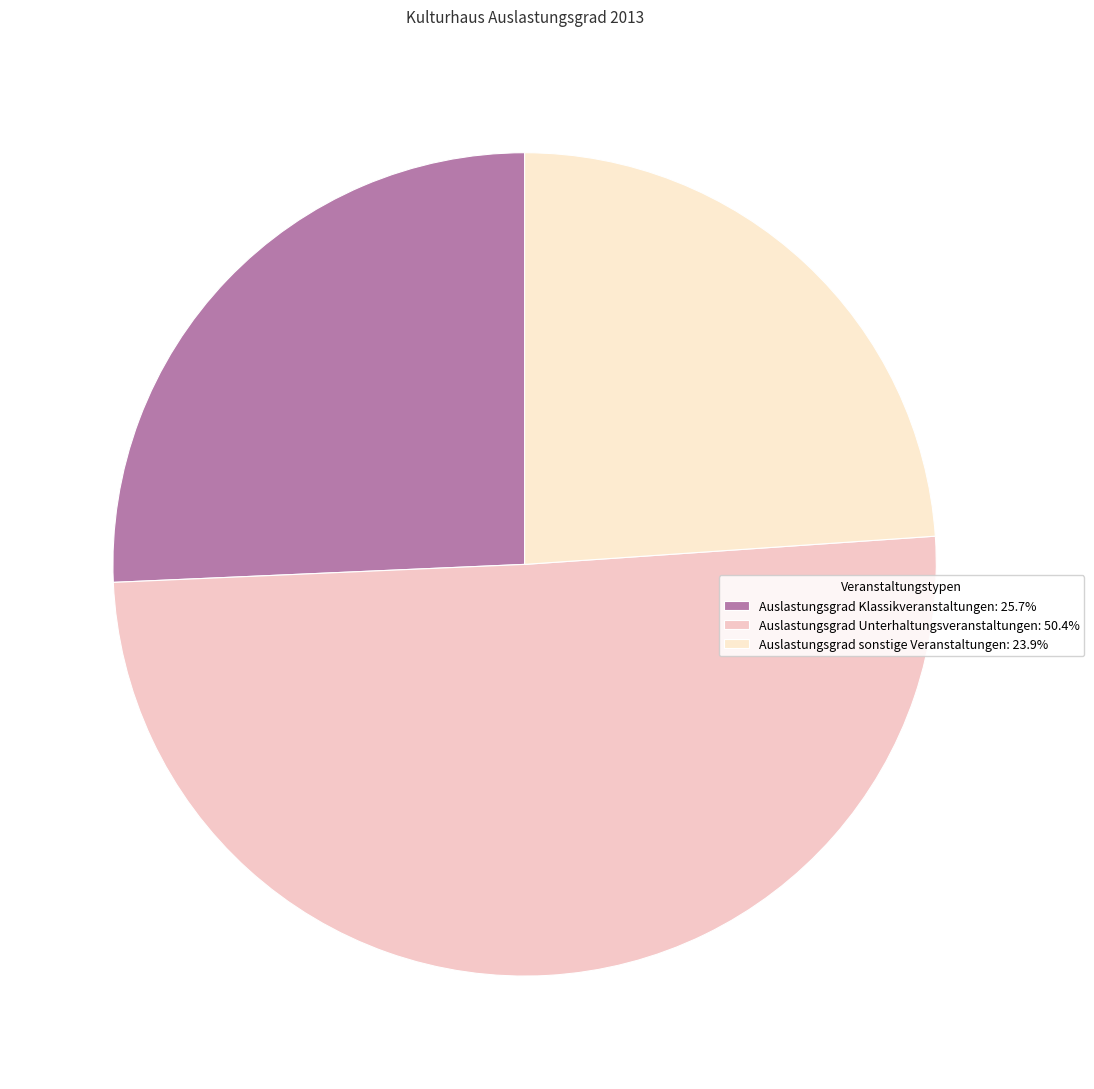

Which has a higher value, Auslastungsgrad Unterhaltungsveranstaltungen or Auslastungsgrad Klassikveranstaltungen?

Auslastungsgrad Unterhaltungsveranstaltungen